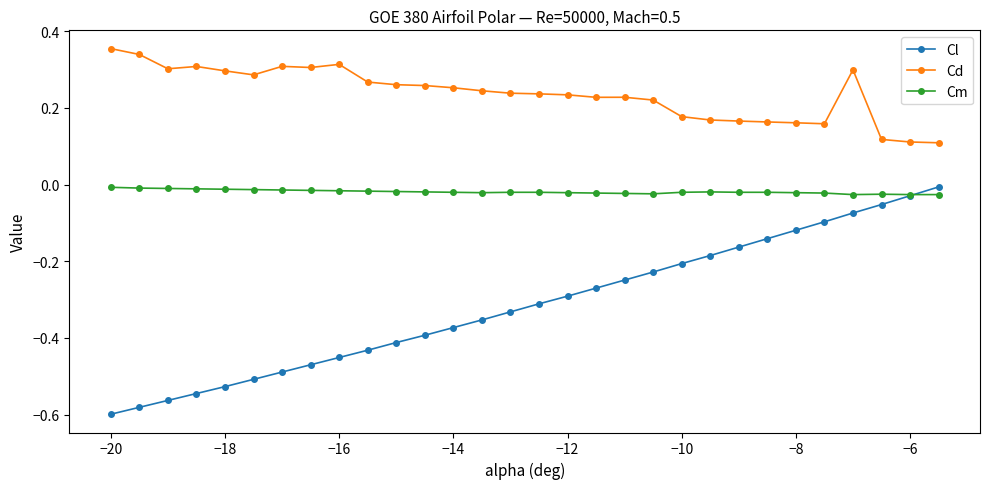

True or false: Cm and Cd intersect in this chart.

False